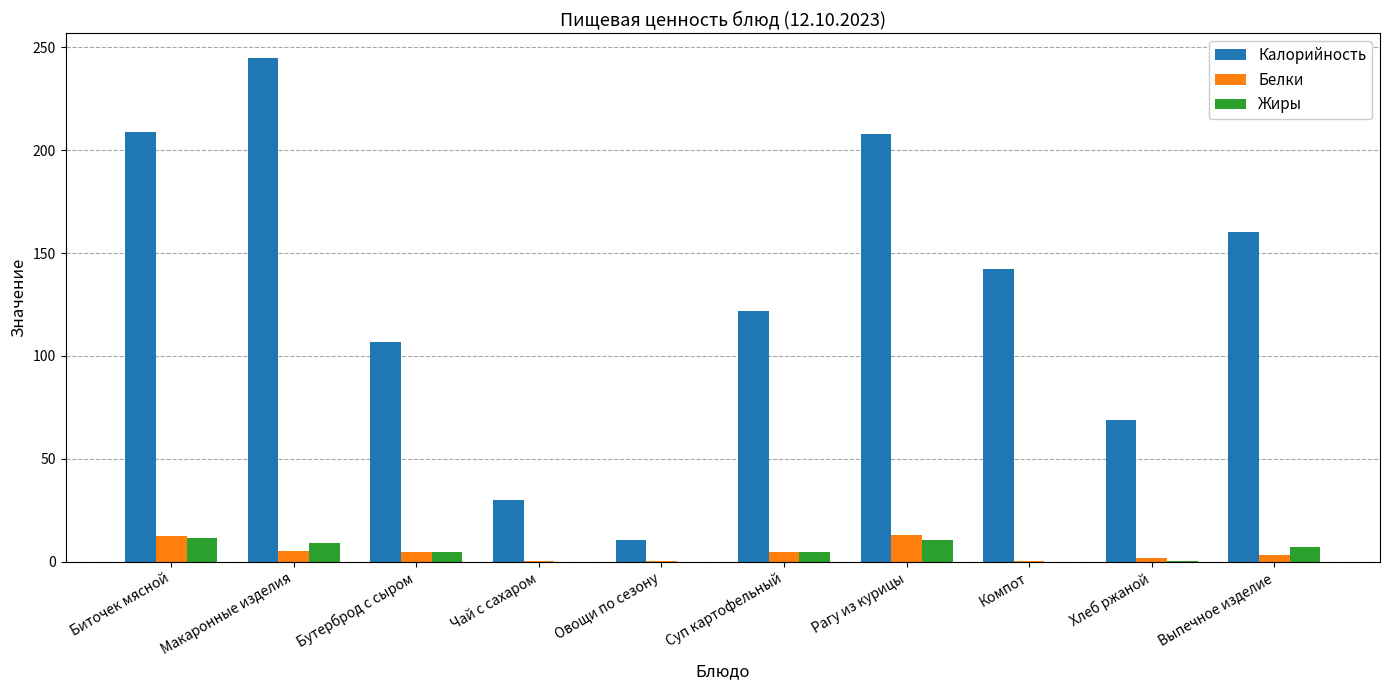

Which series changed the most between Биточек мясной and Компот?

Калорийность